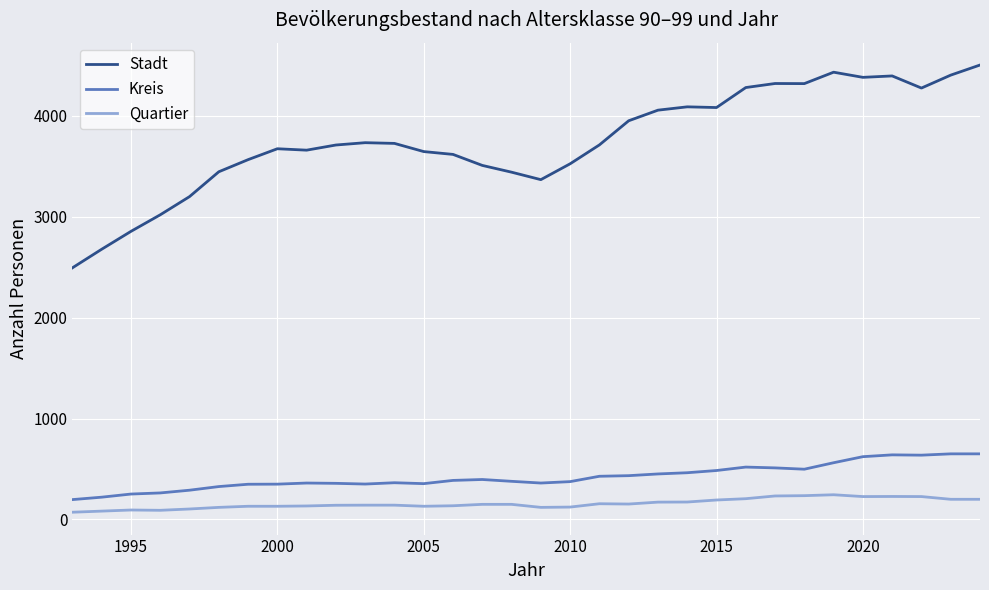

Which series has the largest total across all categories?

Stadt